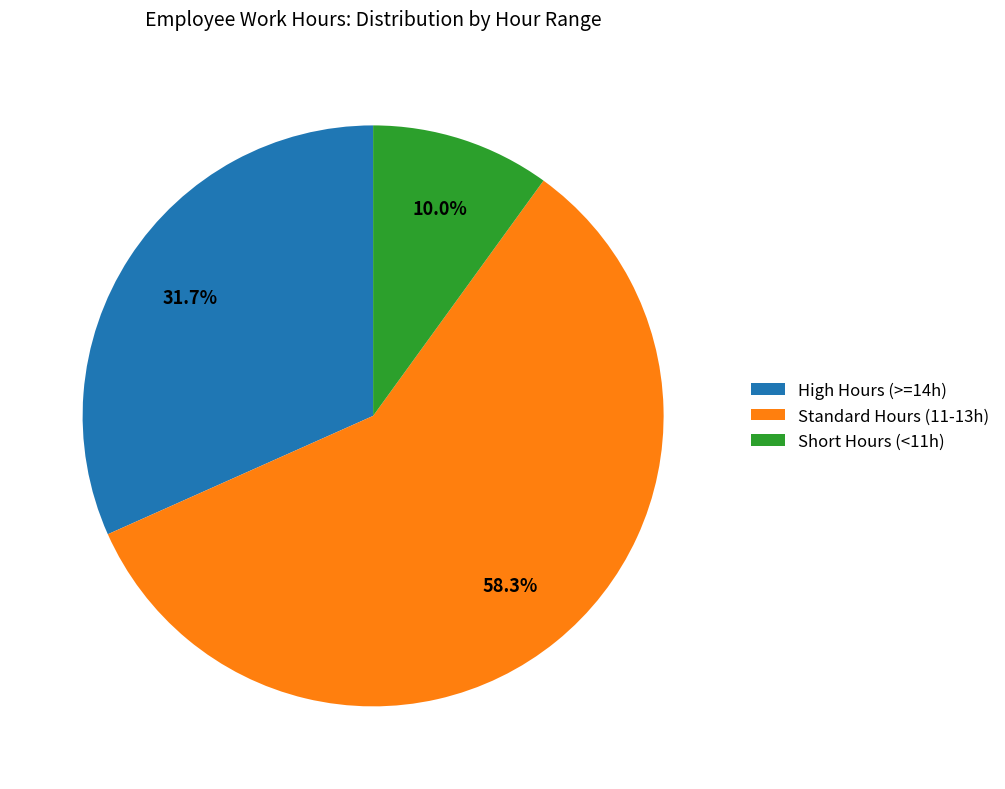

How many segments does this pie chart have?

3